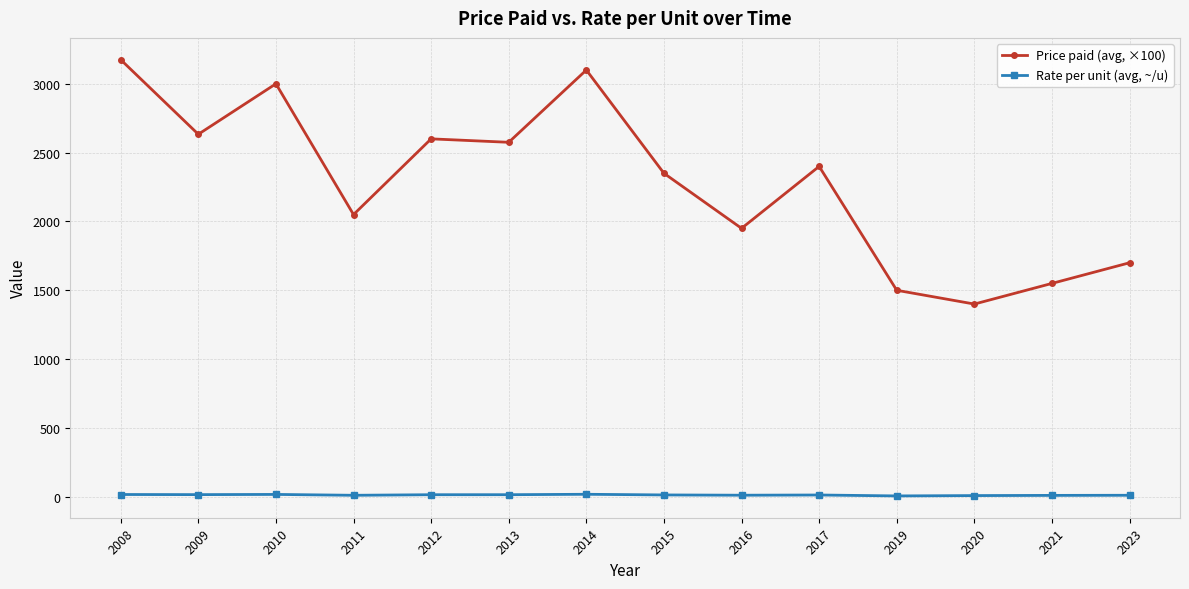

At which category does Price paid (avg, ×100) reach its first local valley?

2009